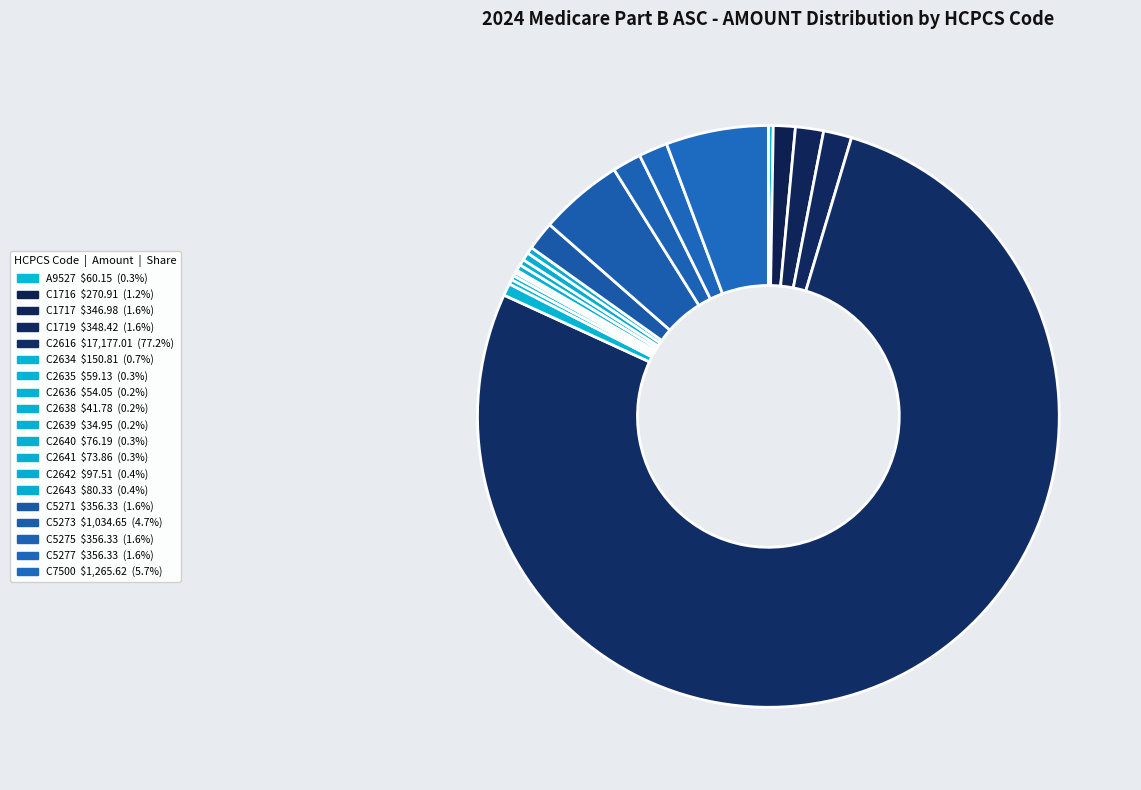

What is the majority slice?

C2616